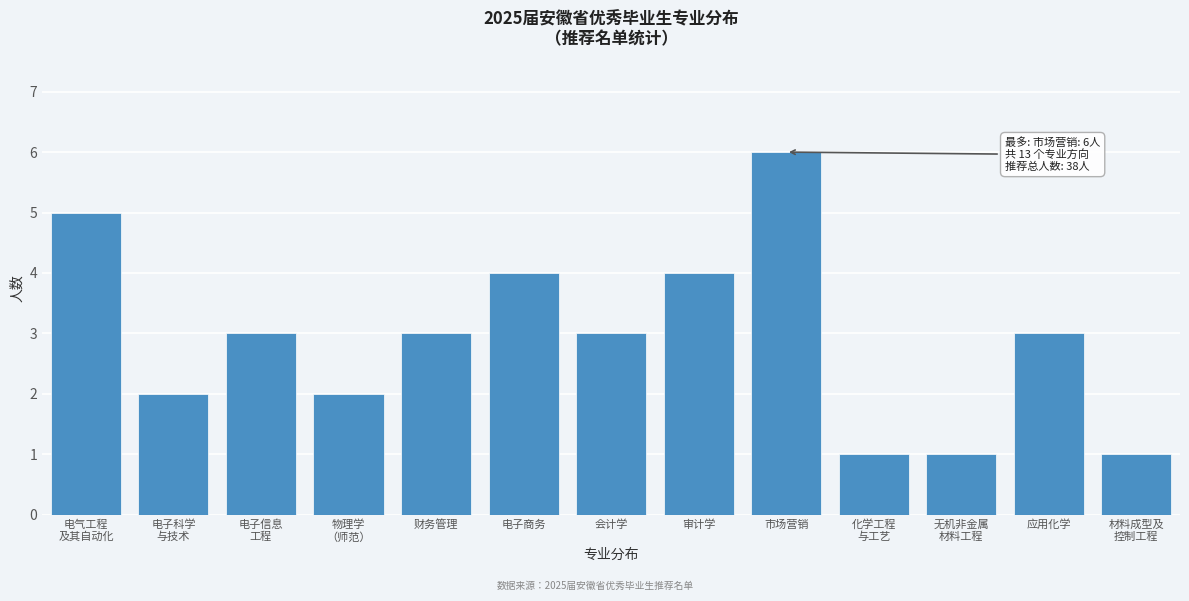

Reading right to left, what are all the values shown in this chart?

1	3	1	1	6	4	3	4	3	2	3	2	5